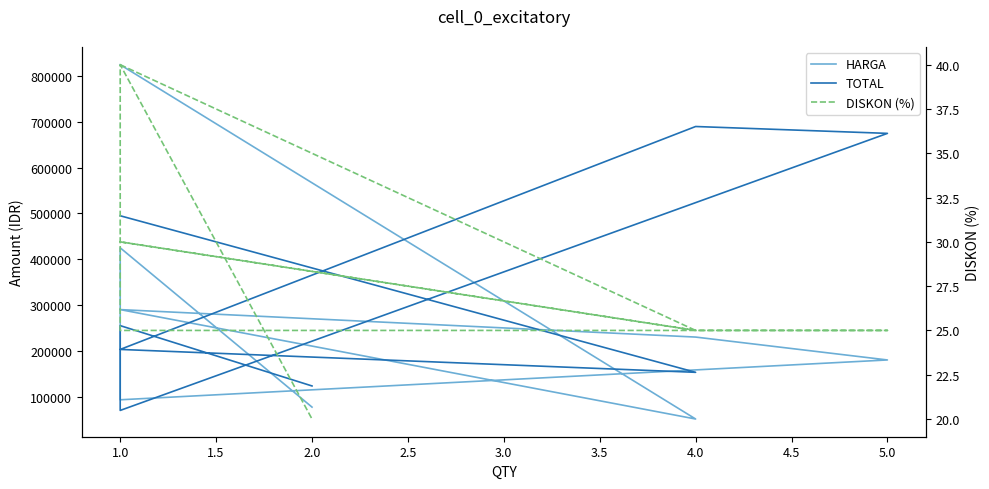

What is the difference between the maximum and minimum values in the TOTAL series?

620250